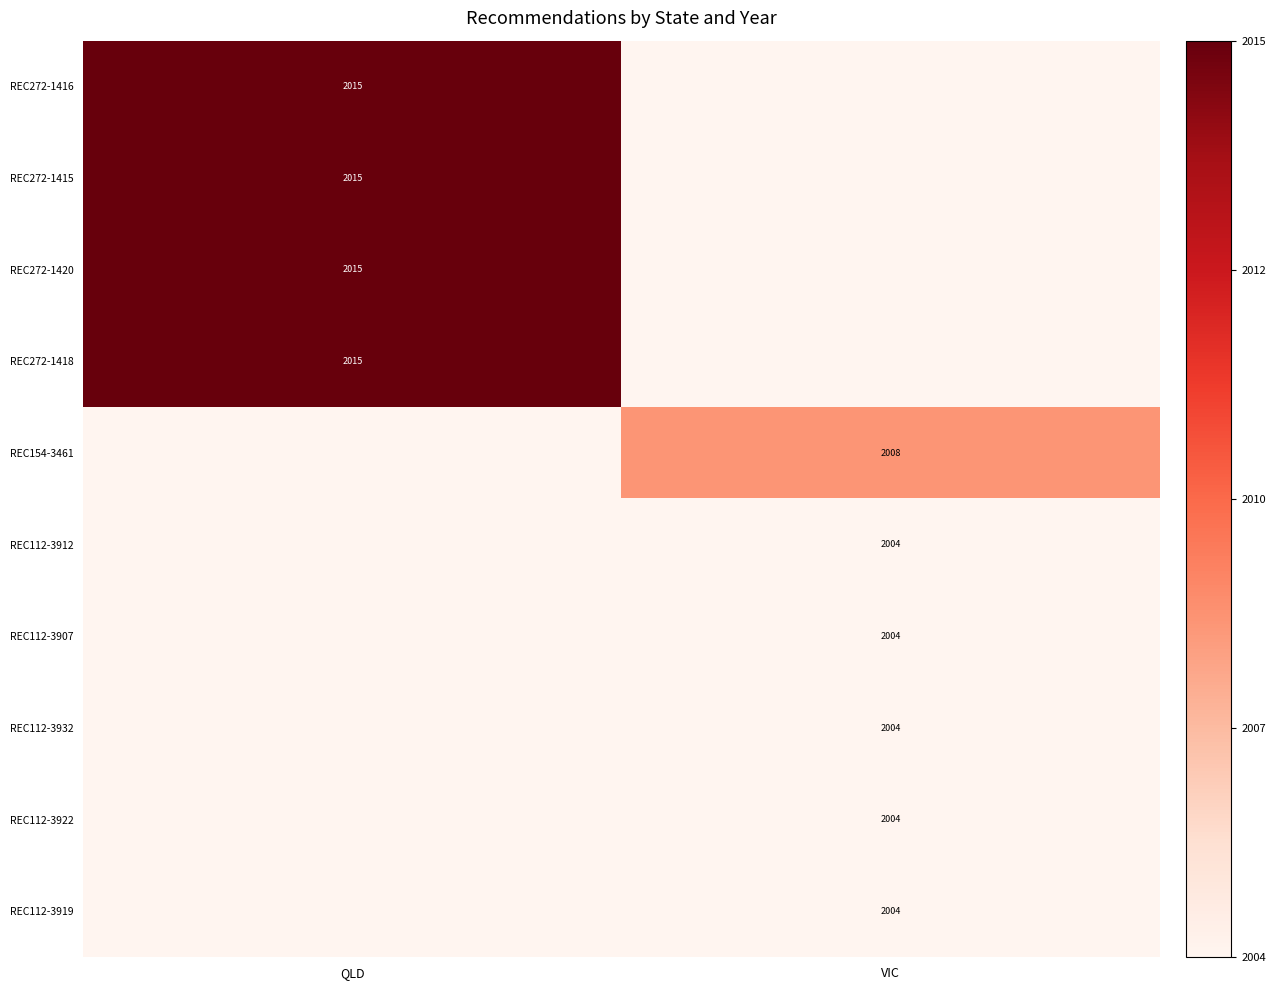

The value of REC112-3919 at VIC is 454. True or false?

False